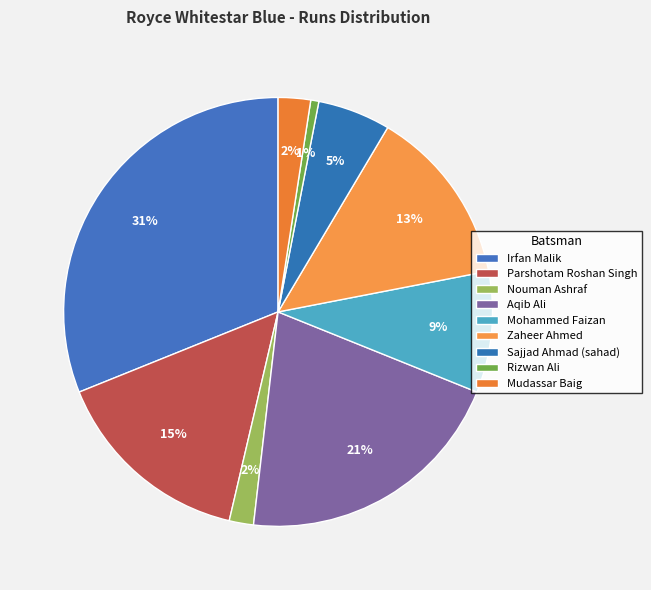

Approximately how many times larger is the value at Mudassar Baig compared to Mohammed Faizan?

0.3